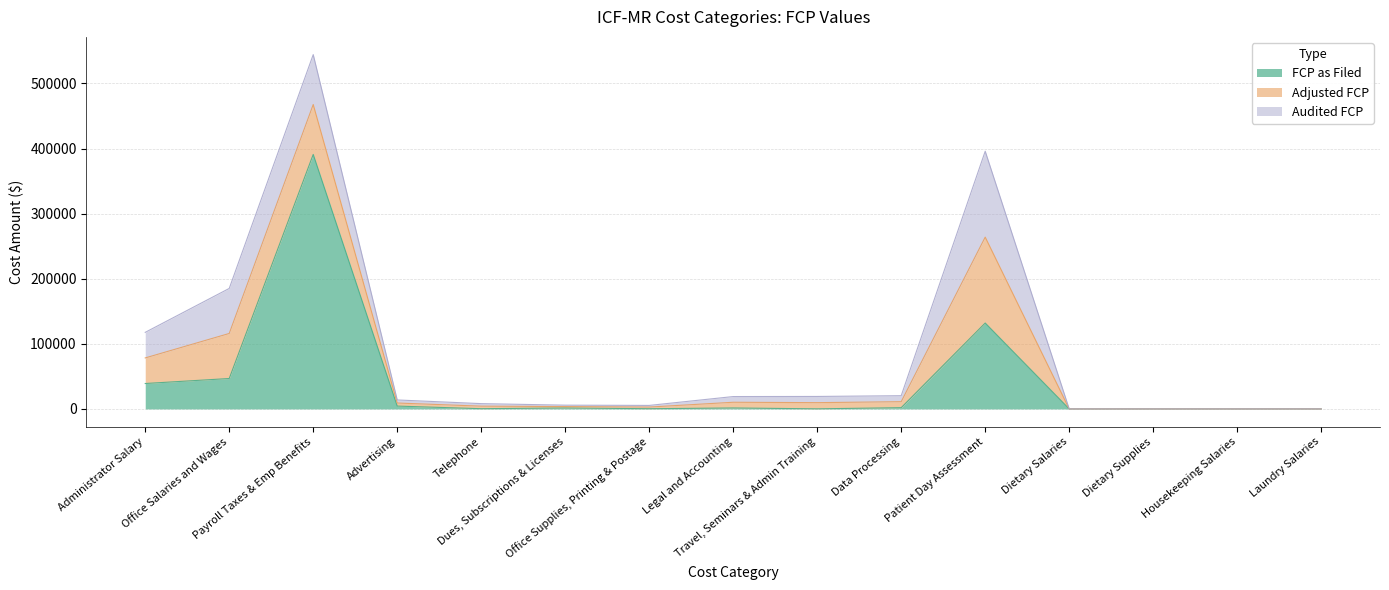

At which category is the sum across all series the highest?

Payroll Taxes & Emp Benefits